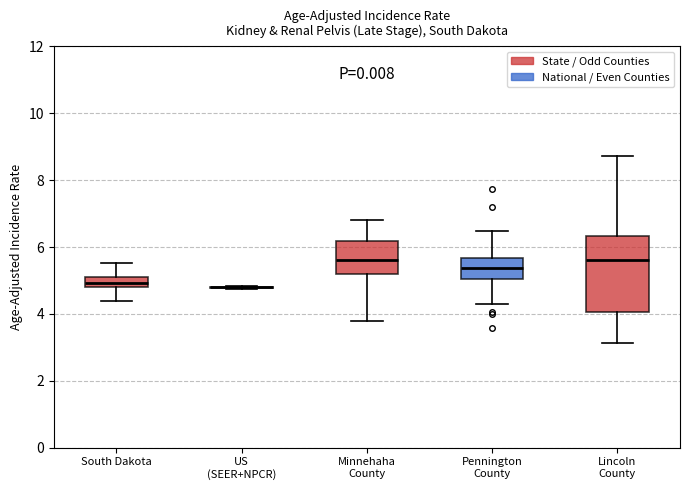

Reading left to right, transcribe this box plot: for each box, give where its median line is, the range the box spans, and where its two whiskers end, as read against the y-axis. The values are not printed on the chart, so give them approximately, as read against the axis.

South Dakota: median 5.0, box 4.8 to 5.2, whiskers 4.4 to 5.6
US (SEER+NPCR): box collapsed to a line at 4.8, whiskers 4.8 to 4.8
Minnehaha County: median 5.6, box 5.2 to 6.2, whiskers 3.8 to 6.8
Pennington County: median 5.4, box 5.0 to 5.6, whiskers 4.2 to 6.4
Lincoln County: median 5.6, box 4.0 to 6.4, whiskers 3.2 to 8.8